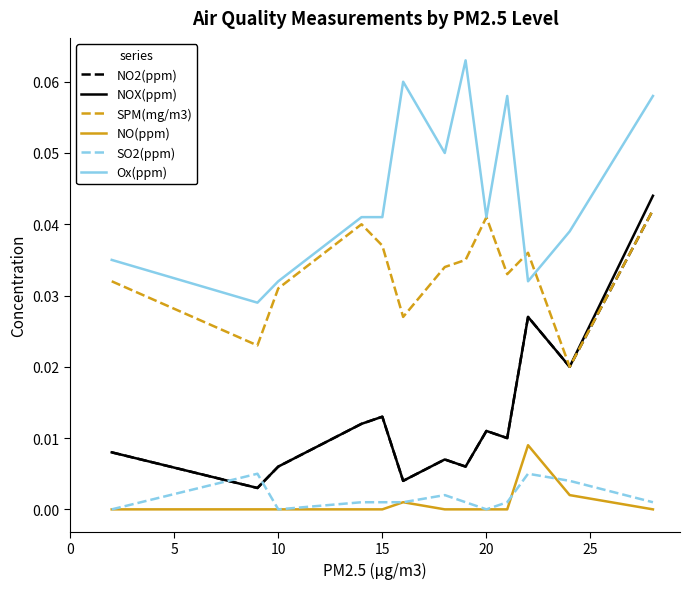

How many series are shown in this chart?

6